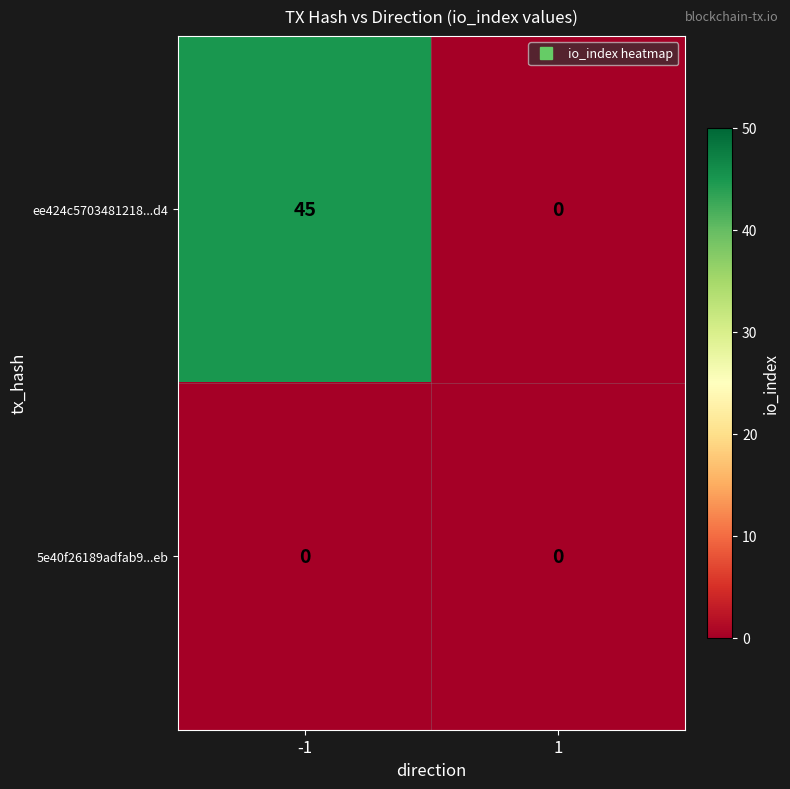

Reading left to right, transcribe all the data shown in this chart.

ee424c5703481218...d4: -1=45	1=0
5e40f26189adfab9...eb: -1=0	1=0